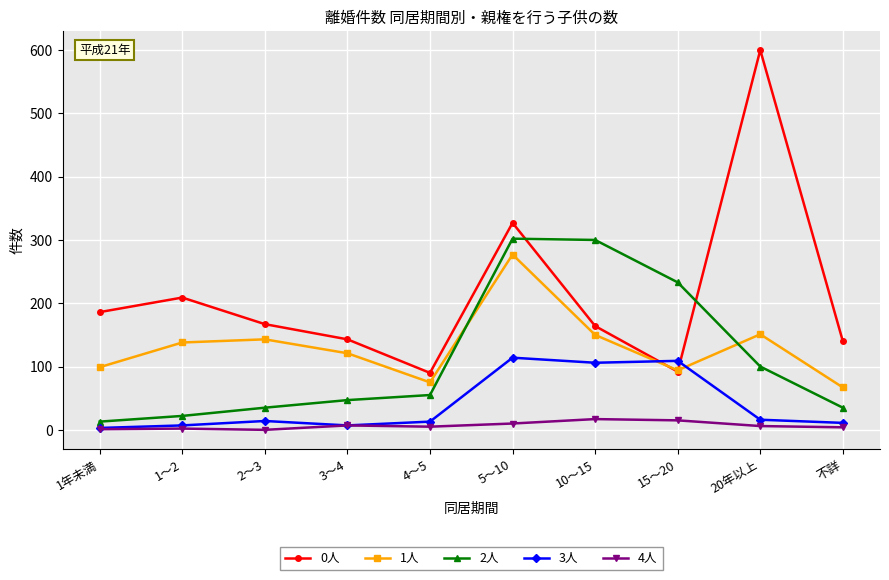

Between 4～5 and 20年以上, which series saw the biggest shift?

0人